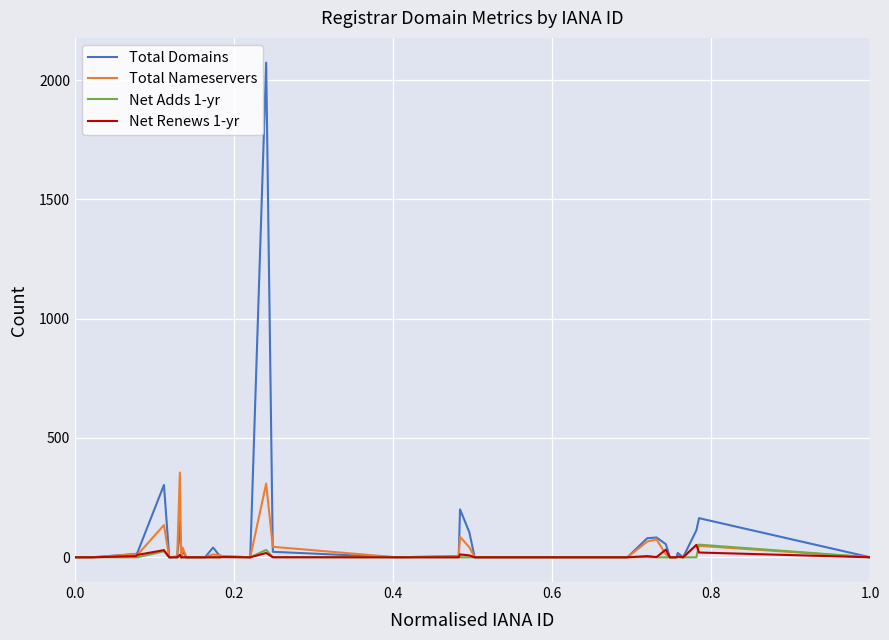

Reading left to right, extract all data points from this chart.

Total Domains: 0	0	0	14	19	303	0	1	0	149	0	26	0	0	0	41	6	4	0	2073	23	0	5	201	105	0	0	0	0	0	80	83	55	0	0	18	0	113	164	0
Total Nameservers: 0	0	0	13	10	135	0	3	0	355	0	41	0	0	0	12	9	5	0	309	44	0	4	86	42	0	0	0	0	0	66	75	12	0	0	3	0	50	48	0
Net Adds 1-yr: 0	0	0	0	0	25	0	0	0	4	0	0	0	0	0	0	0	1	0	31	1	0	0	0	0	0	0	0	0	0	1	0	0	0	0	0	0	0	53	0
Net Renews 1-yr: 0	0	0	5	10	30	0	0	0	10	0	0	0	0	0	0	0	1	0	18	0	0	0	12	8	0	0	0	0	0	5	1	32	0	0	3	0	52	20	0